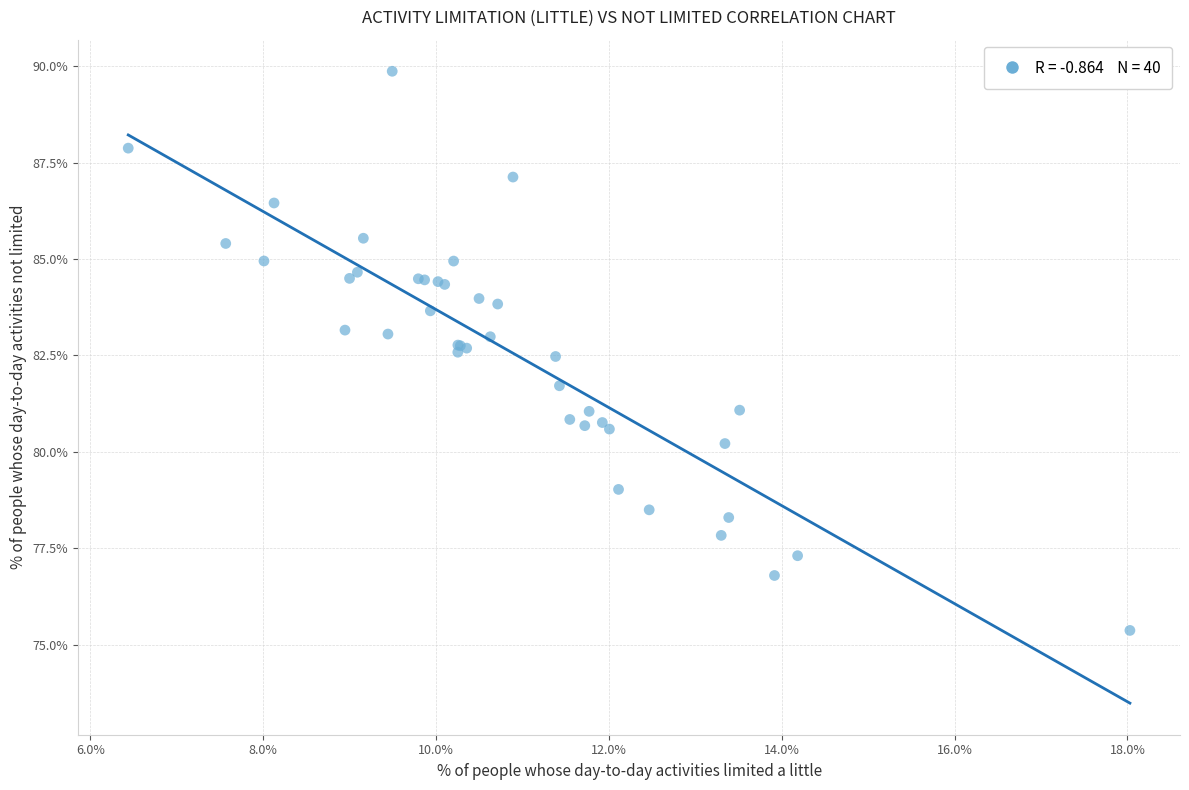

What Y value in the scatter plot is closest to 82?

81.7